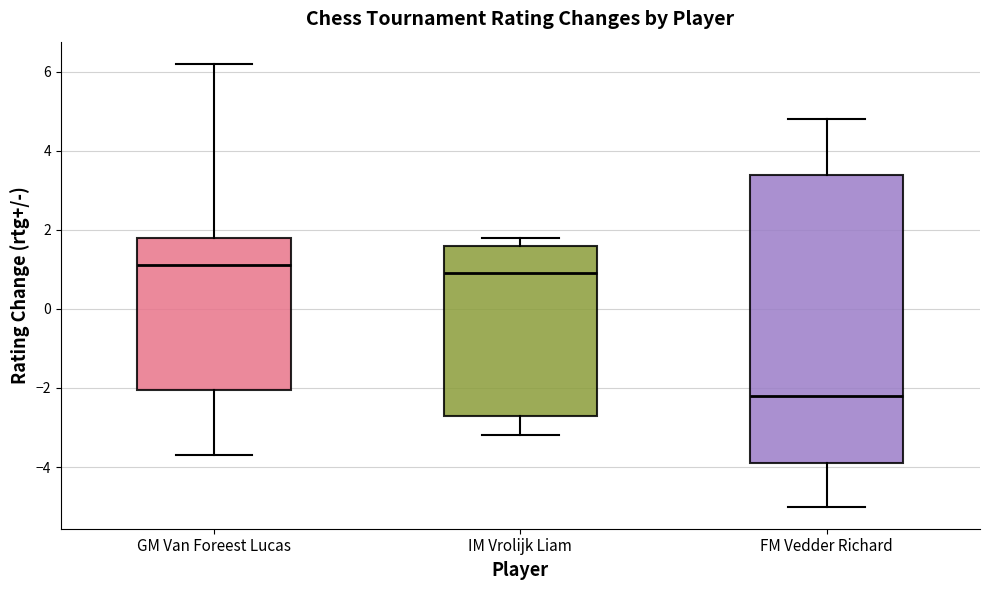

Reading left to right, transcribe this box plot: for each box, give where its median line is, the range the box spans, and where its two whiskers end, as read against the y-axis. The values are not printed on the chart, so give them approximately, as read against the axis.

GM Van Foreest Lucas: median 1.2, box -2.0 to 1.8, whiskers -3.6 to 6.2
IM Vrolijk Liam: median 1.0, box -2.6 to 1.6, whiskers -3.2 to 1.8
FM Vedder Richard: median -2.2, box -3.8 to 3.4, whiskers -5.0 to 4.8